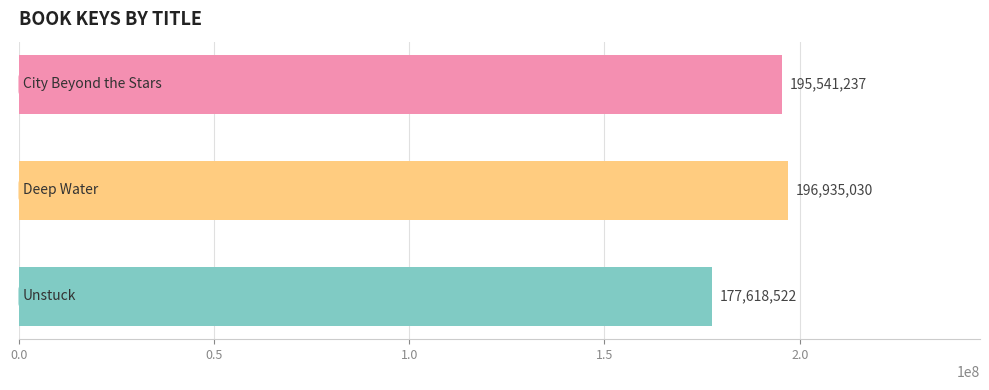

What is the average value?

190031596